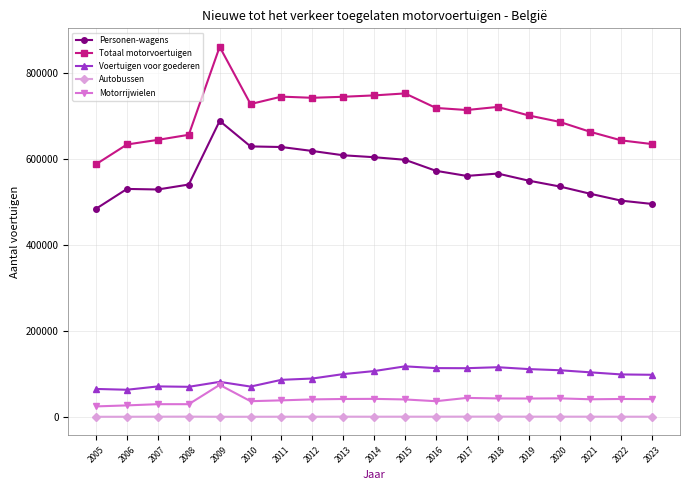

At 2014, list the series in order from largest to smallest.

Totaal motorvoertuigen, Personen-wagens, Voertuigen voor goederen, Motorrijwielen, Autobussen